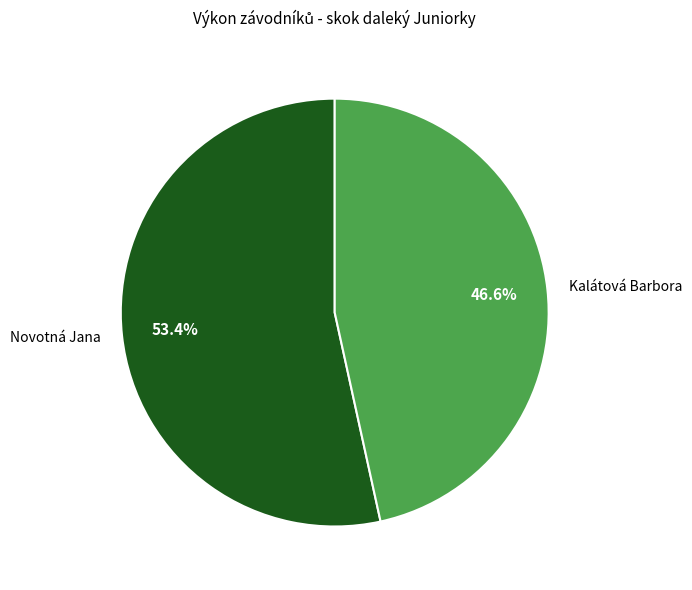

Combined, do Novotná Jana and Kalátová Barbora account for over 50%?

Yes